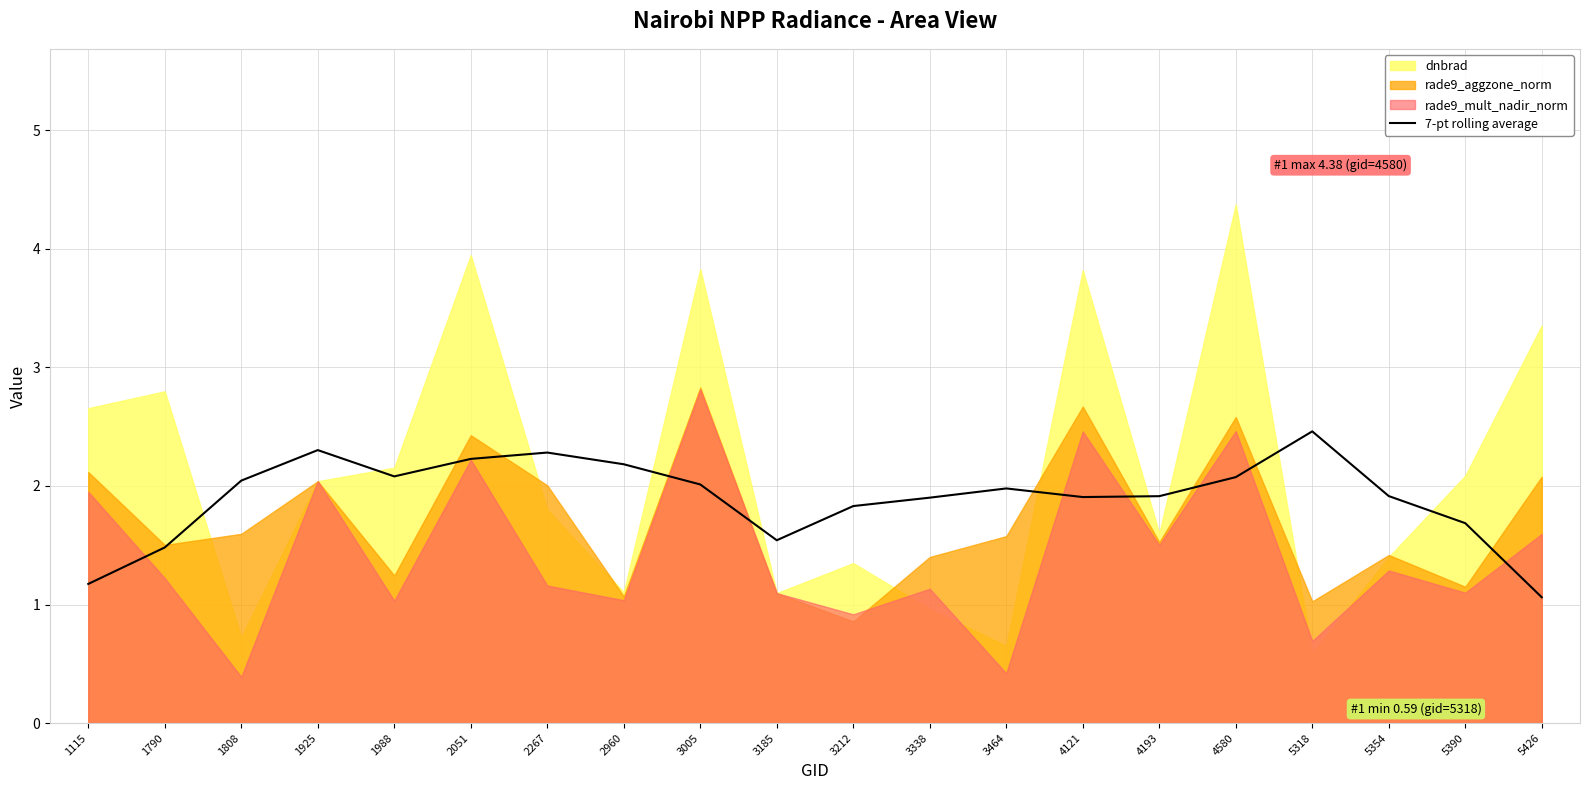

What is the highest value of the 7-pt rolling average series?

2.5